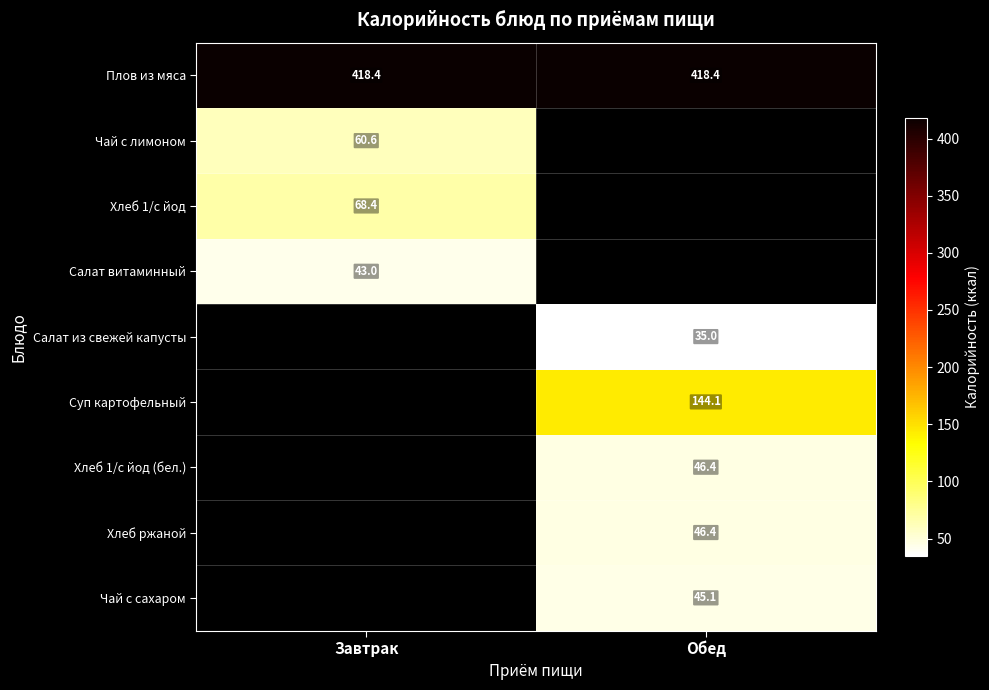

What is the minimum value shown in the chart?

35.0